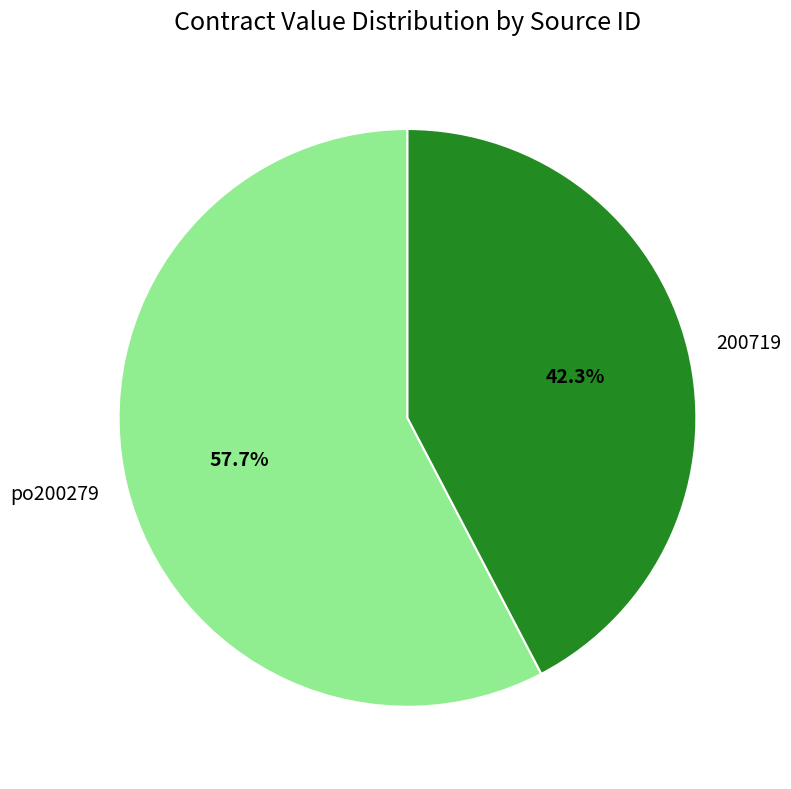

How many slices are in this pie chart?

2